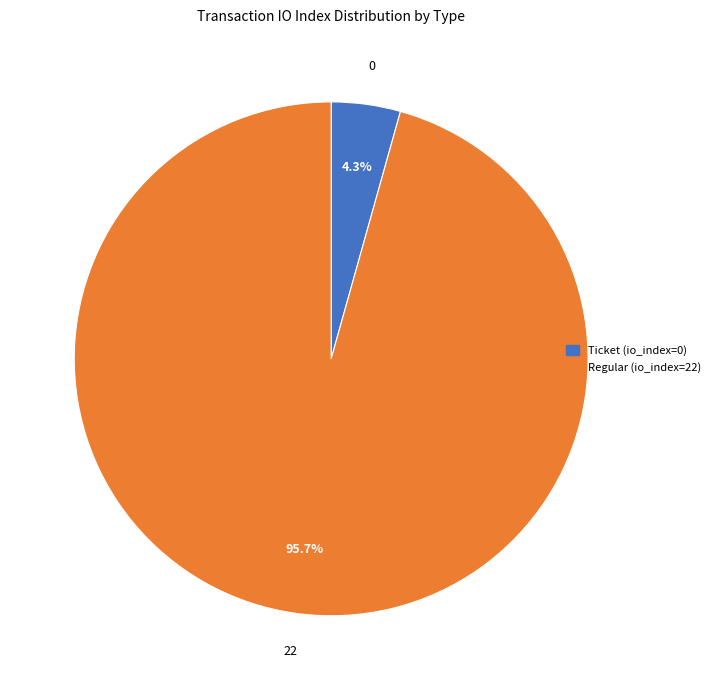

To the nearest percent, what is the average slice percentage?

50%